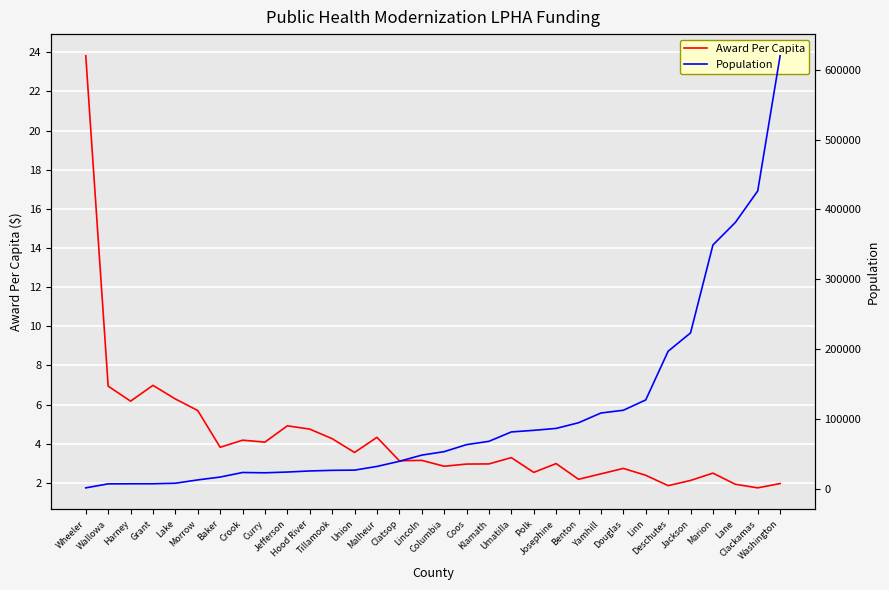

At Benton, list the series in order from largest to smallest.

Population, Award Per Capita